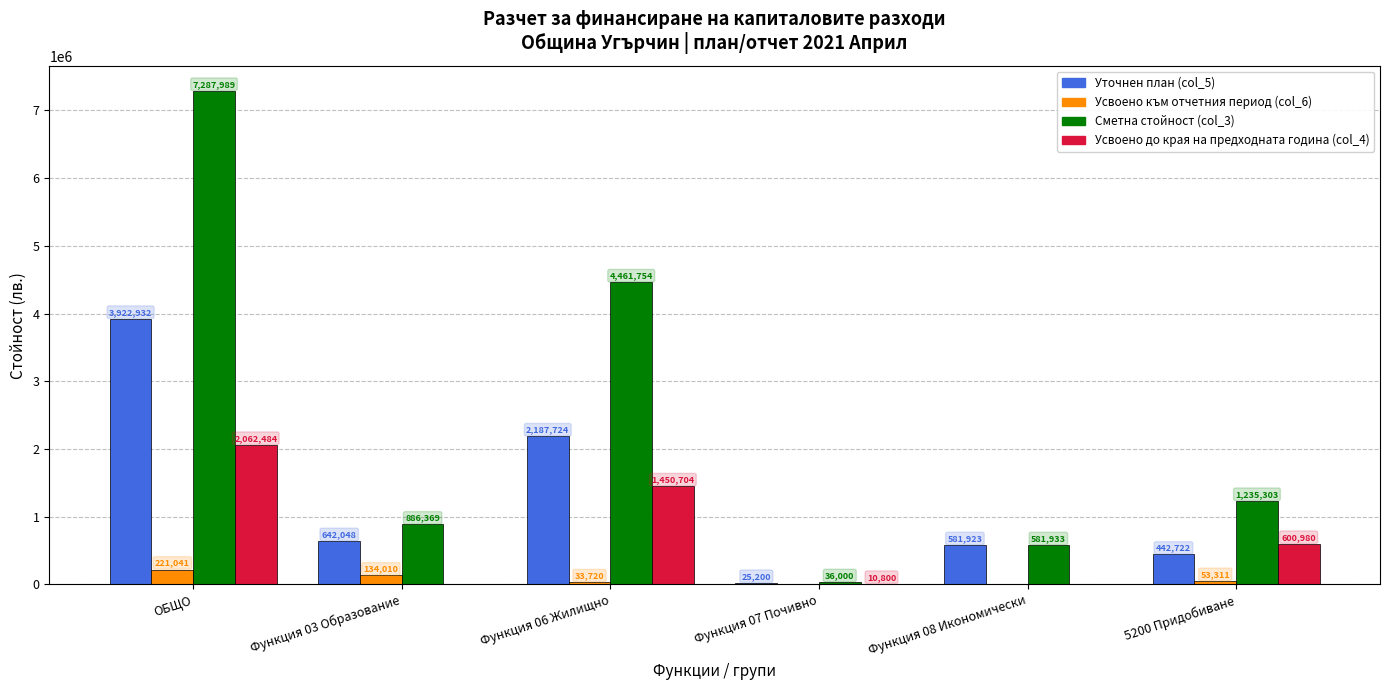

Is the value of Усвоено към отчетния период (col_6) at Функция 07 Почивно greater than the value of Сметна стойност (col_3) at 5200 Придобиване?

No